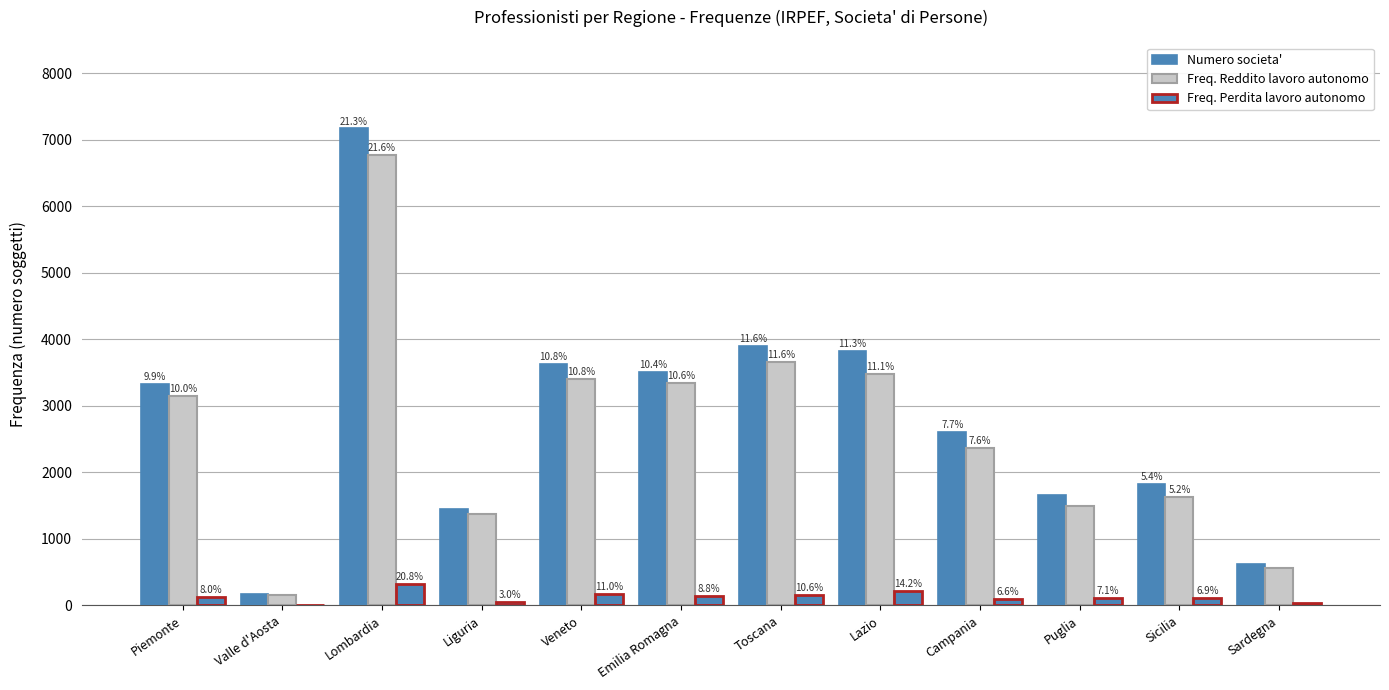

Are the bars horizontal?

No